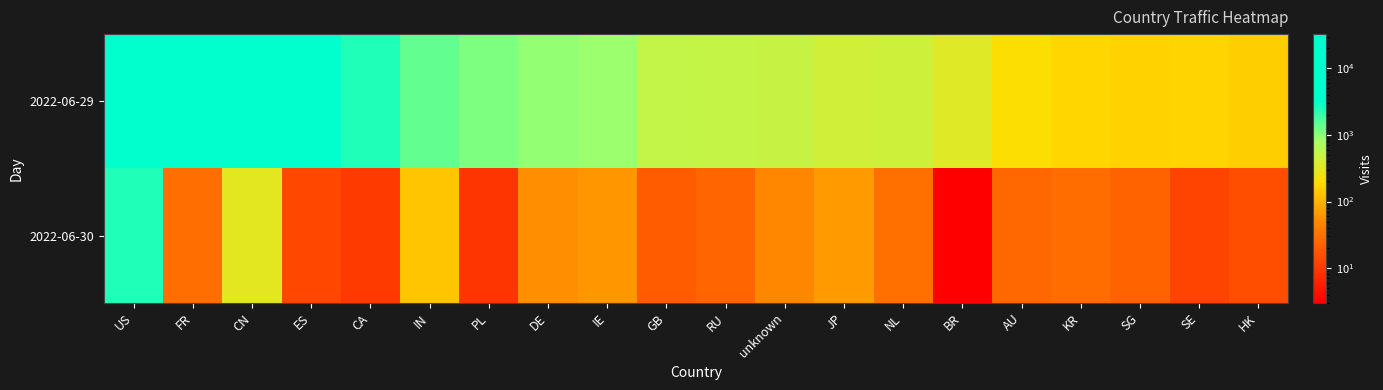

Which label corresponds to the smallest value in the chart?

BR